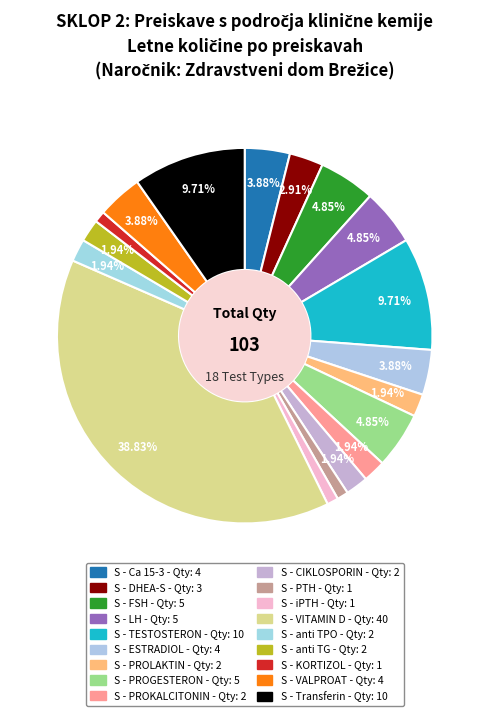

Approximately how many times larger is the value at S - ESTRADIOL compared to S - VITAMIN D?

0.1